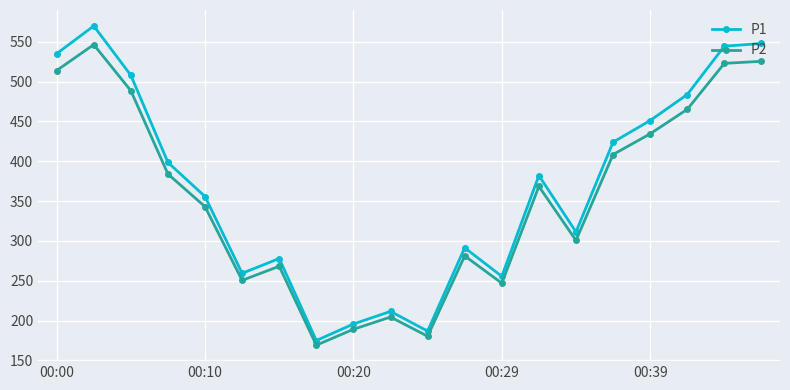

What is the smallest value displayed?

169.1